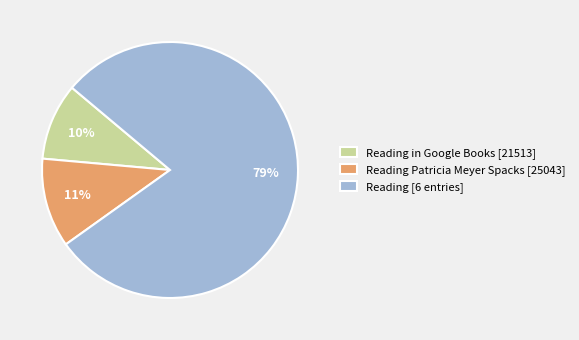

What percentage is the Reading Patricia Meyer Spacks [25043] slice, to the nearest percent?

11%